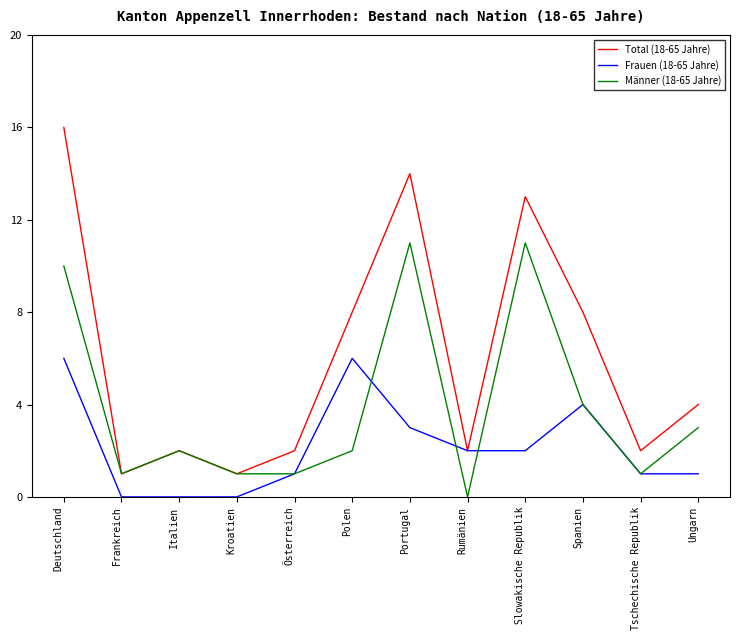

What is the total value across all series at Slowakische Republik?

26